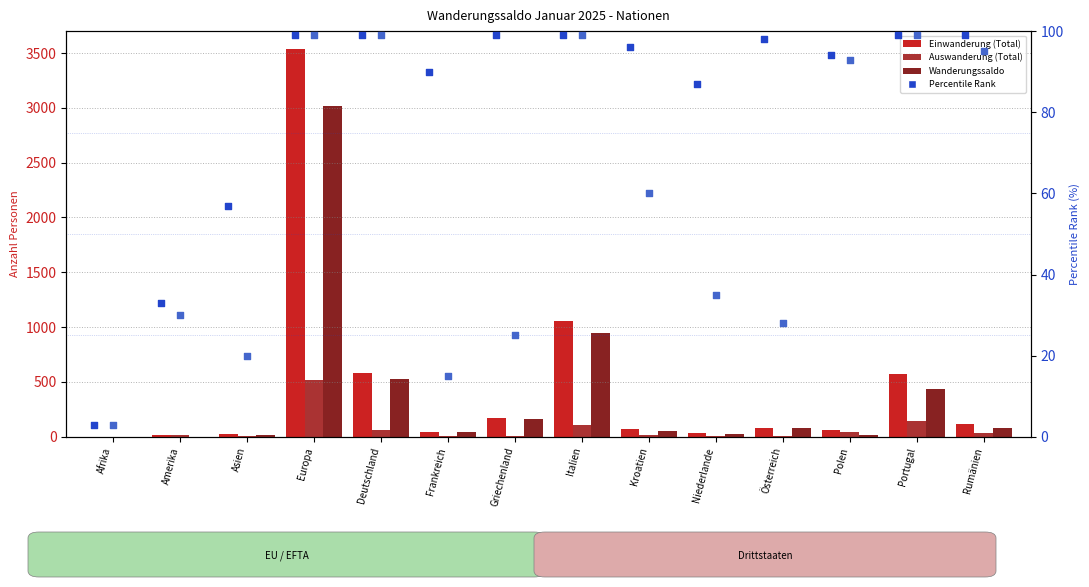

Is the value of Einwanderung (Total) at Portugal greater than the value of Auswanderung (Total) at Portugal?

Yes